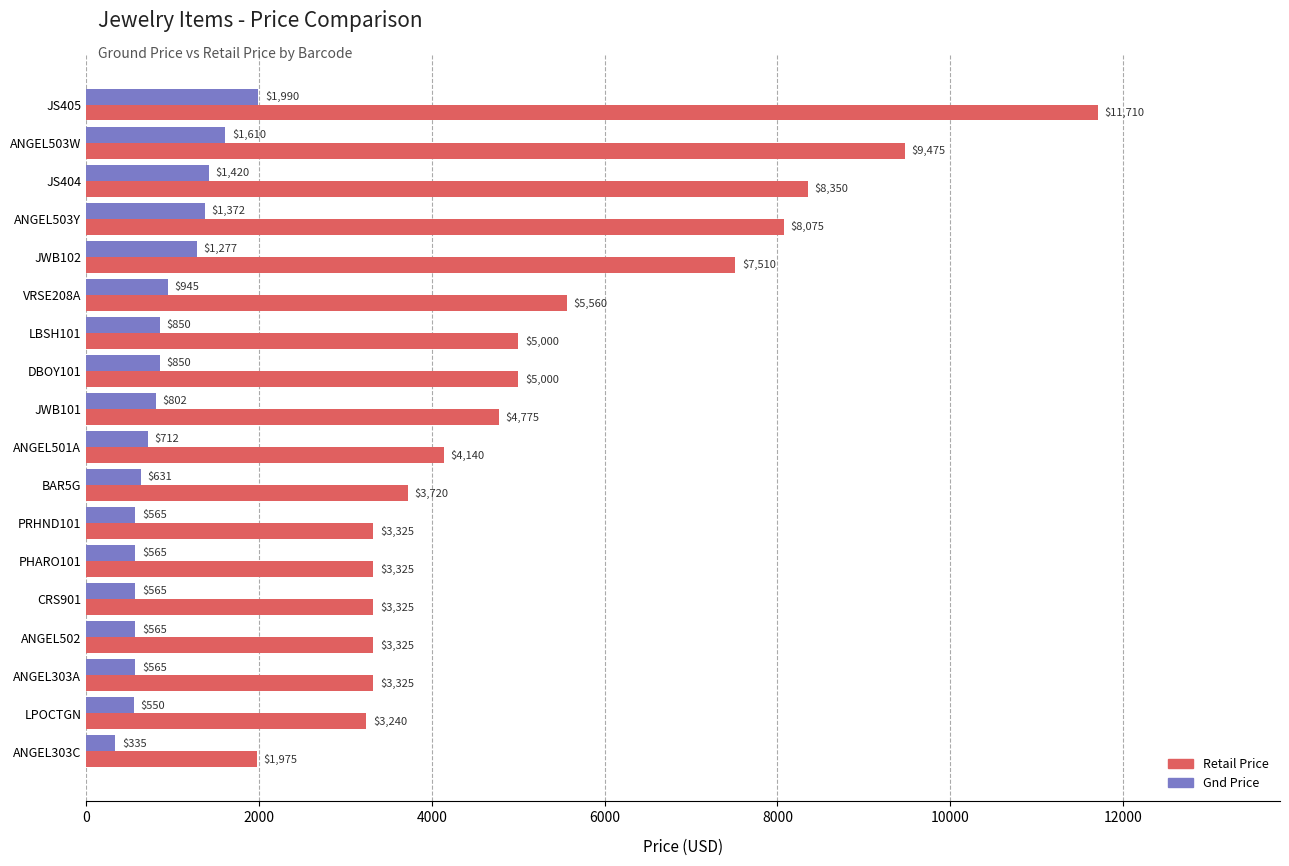

What value does the Retail Price series have at VRSE208A?

5560